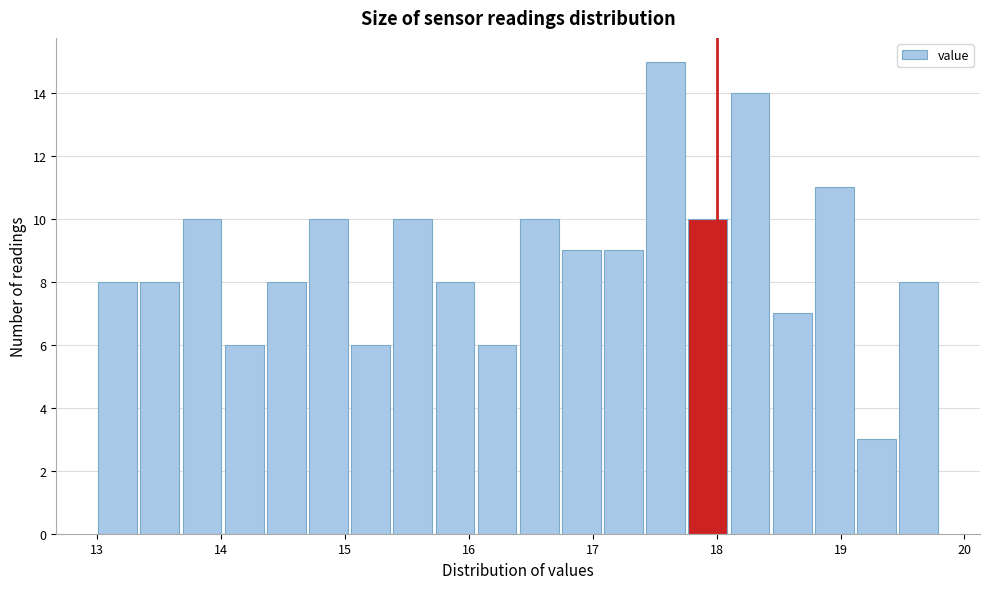

Around what value on the x-axis is the tallest bar? Give the approximate position of its centre, as read against the axis.

17.6